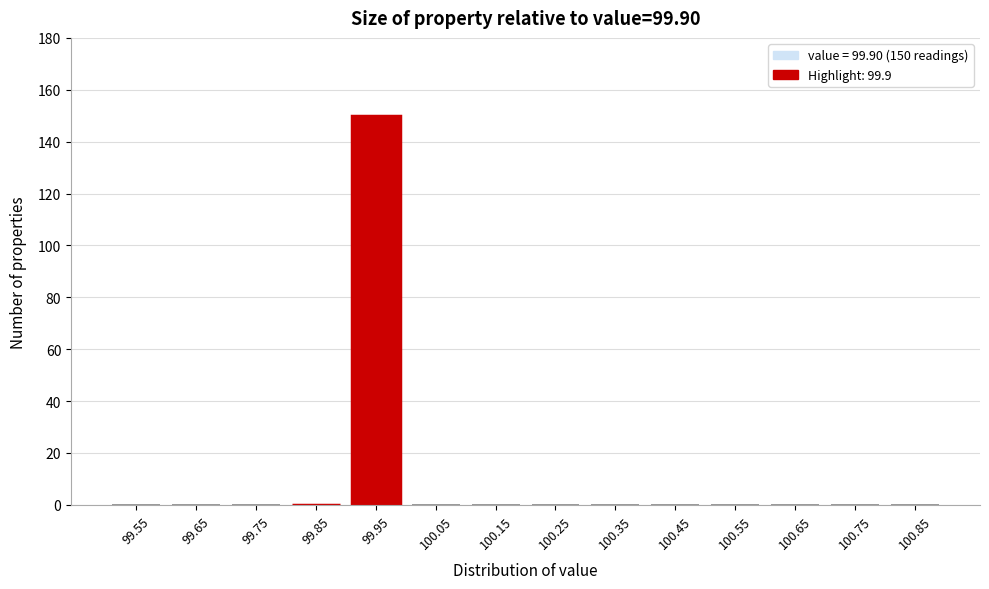

Reading left to right, transcribe all the data shown in this chart.

99.55=0	99.65=0	99.75=0	99.85=0	99.95=150	100.05=0	100.15=0	100.25=0	100.35=0	100.45=0	100.55=0	100.65=0	100.75=0	100.85=0